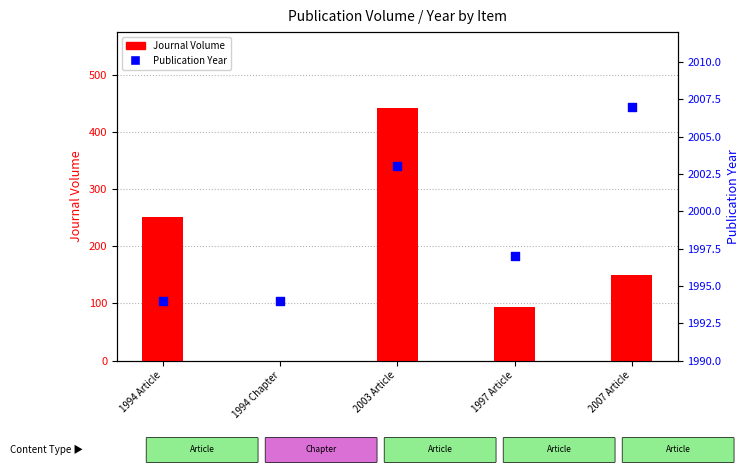

Which series contains the lowest Y value?

Journal Volume